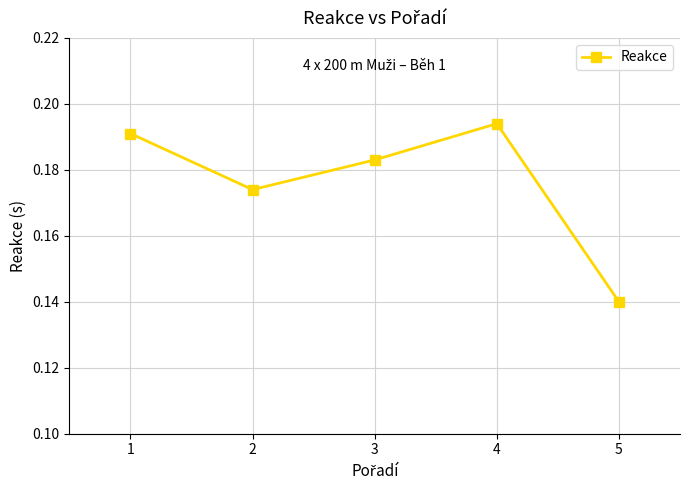

How many interior local peaks (higher than both neighbors) does the data have?

1